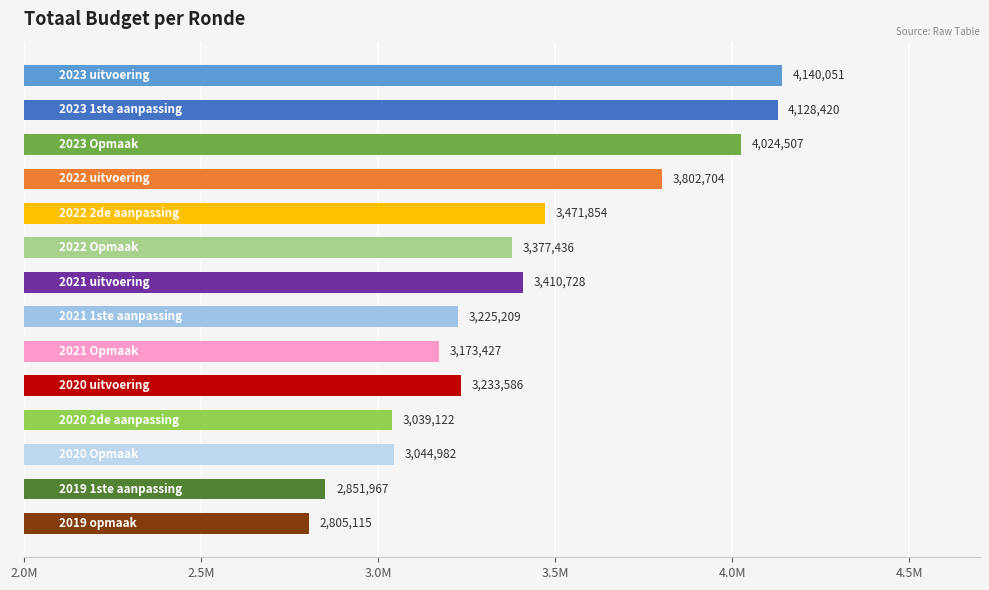

Are the bars horizontal?

Yes